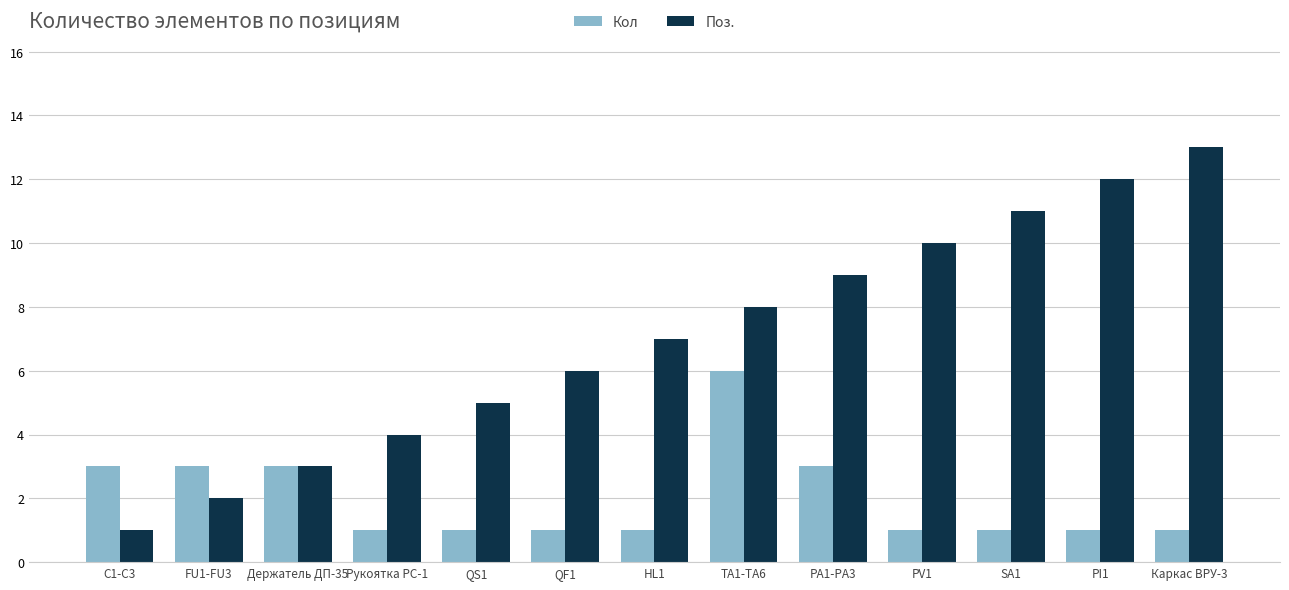

Reading right to left, list all the values displayed in this chart.

Кол: Каркас ВРУ-3=1	PI1=1	SA1=1	PV1=1	PA1-PA3=3	TA1-TA6=6	HL1=1	QF1=1	QS1=1	Рукоятка РС-1=1	Держатель ДП-35=3	FU1-FU3=3	C1-C3=3
Поз.: Каркас ВРУ-3=13	PI1=12	SA1=11	PV1=10	PA1-PA3=9	TA1-TA6=8	HL1=7	QF1=6	QS1=5	Рукоятка РС-1=4	Держатель ДП-35=3	FU1-FU3=2	C1-C3=1